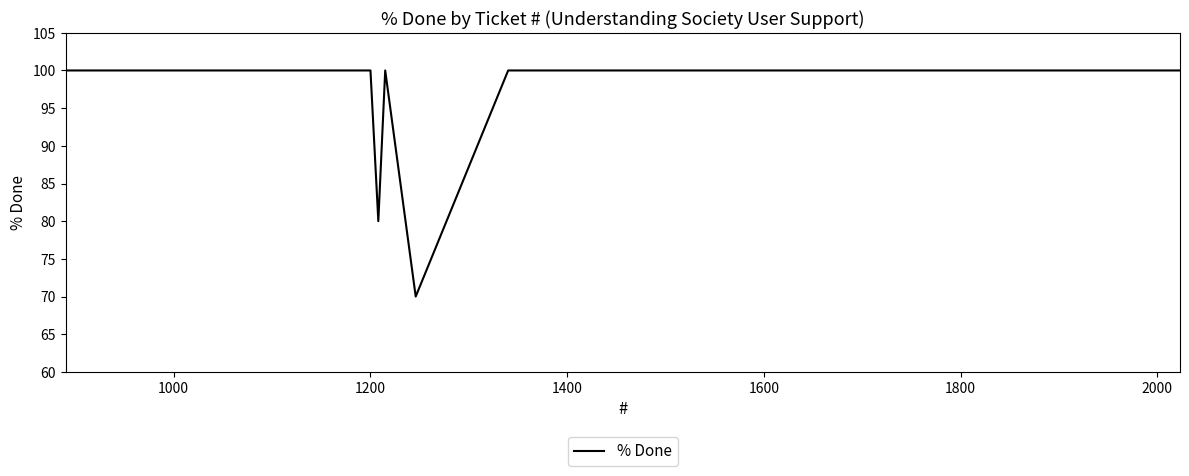

What is the difference between the second highest and second lowest values?

20